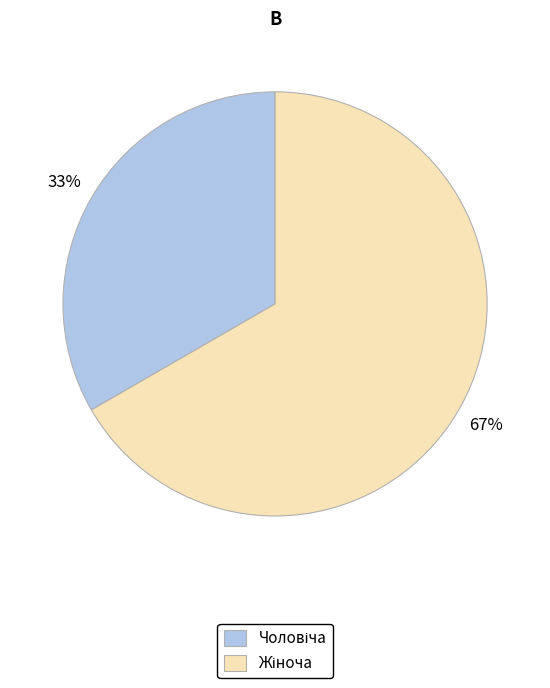

Is there a majority slice in this chart?

Yes